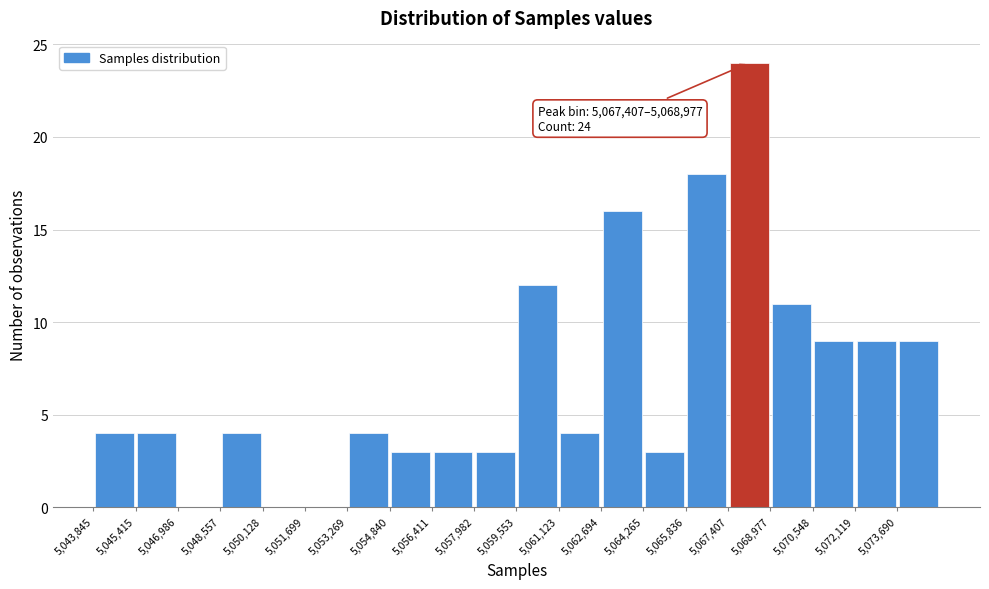

Over which range of the x-axis is the bar tallest?

5067400 to 5069000